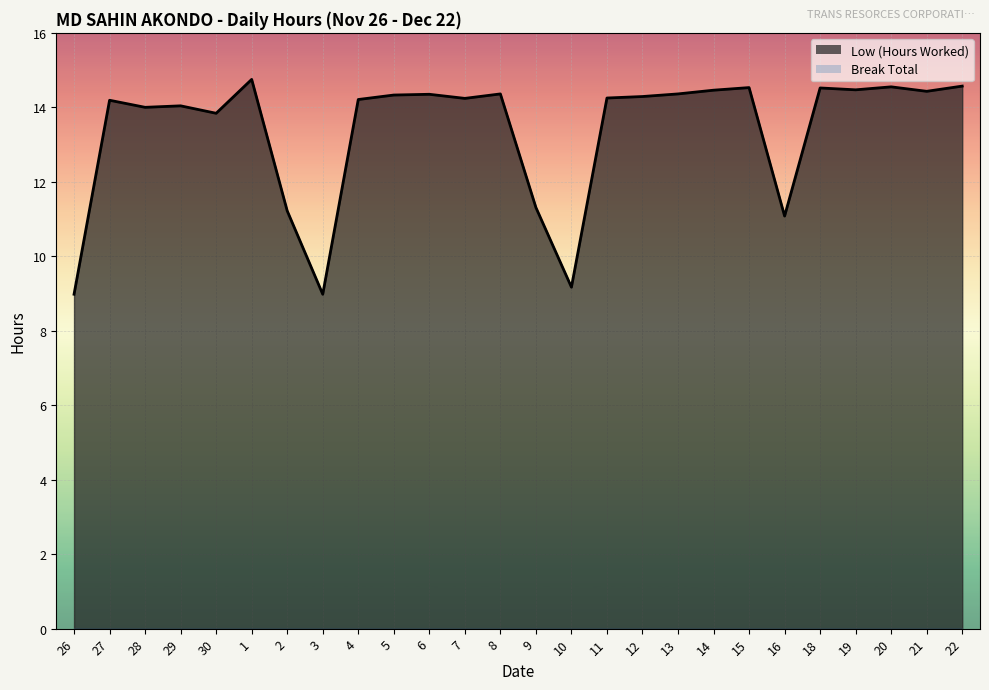

What is the smallest value displayed?

9.0